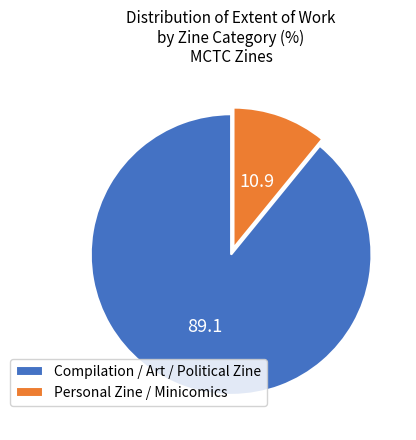

How many segments does this pie chart have?

2